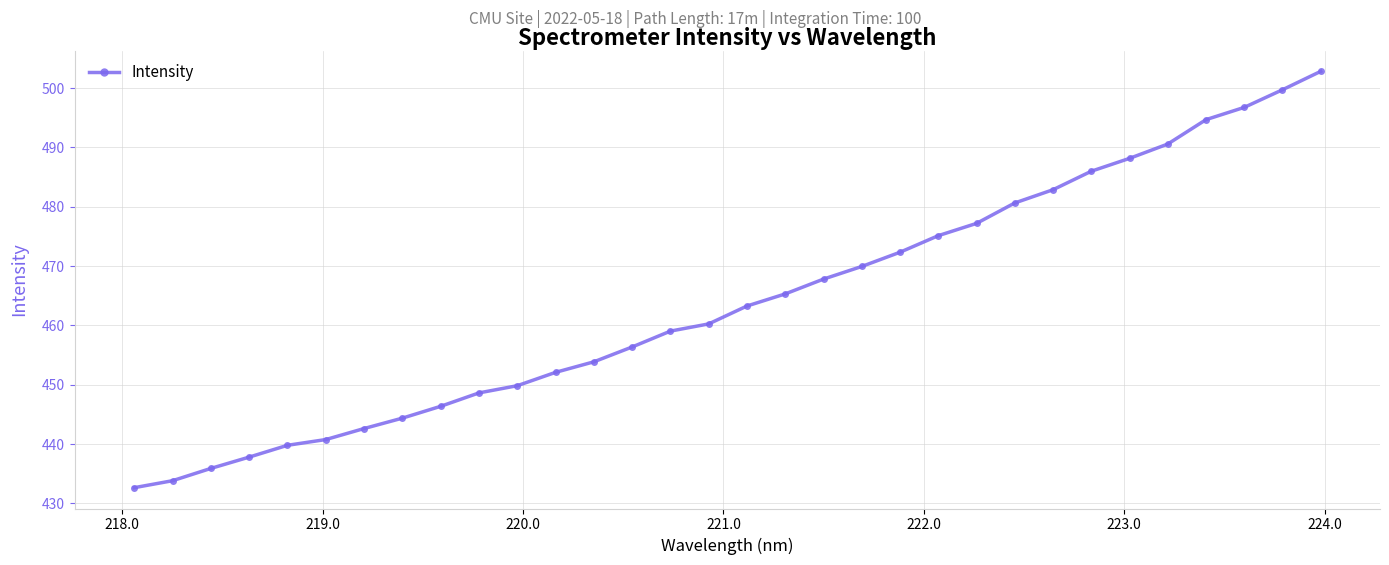

What is the difference between the second highest and minimum values?

67.1